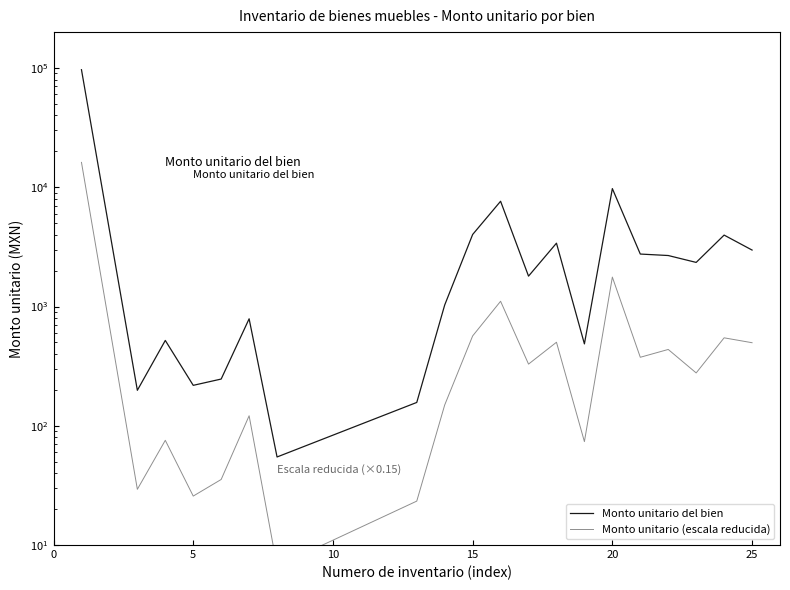

True or false: Monto unitario (escala reducida) and Monto unitario del bien intersect in this chart.

False